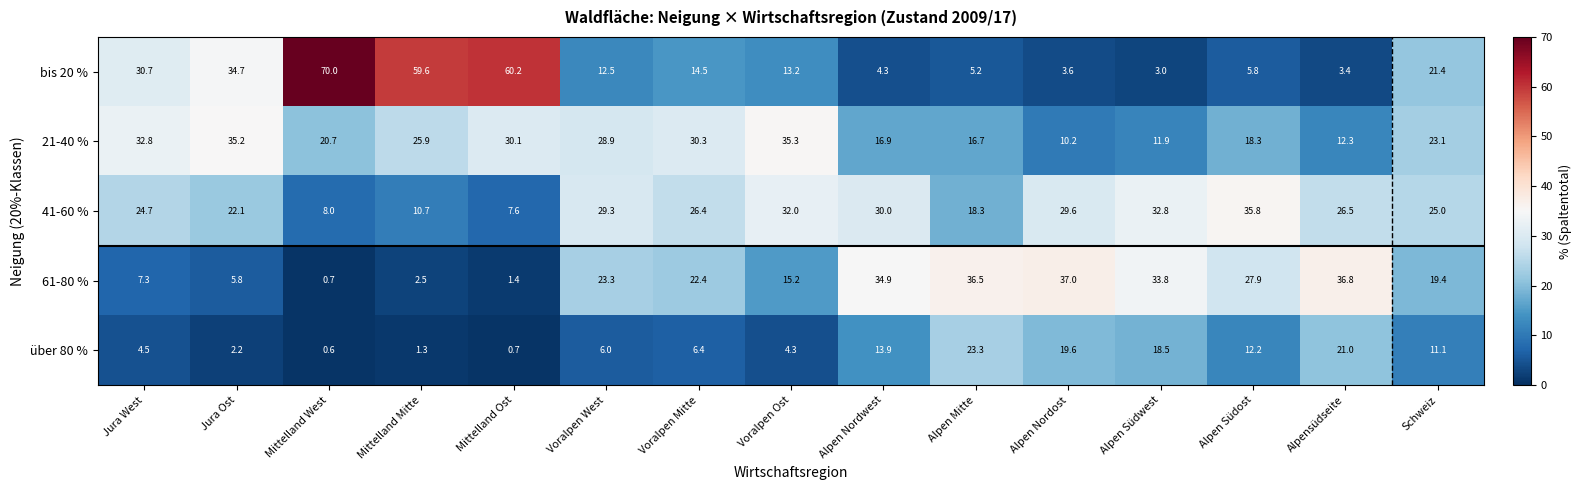

How many series are shown in this chart?

5